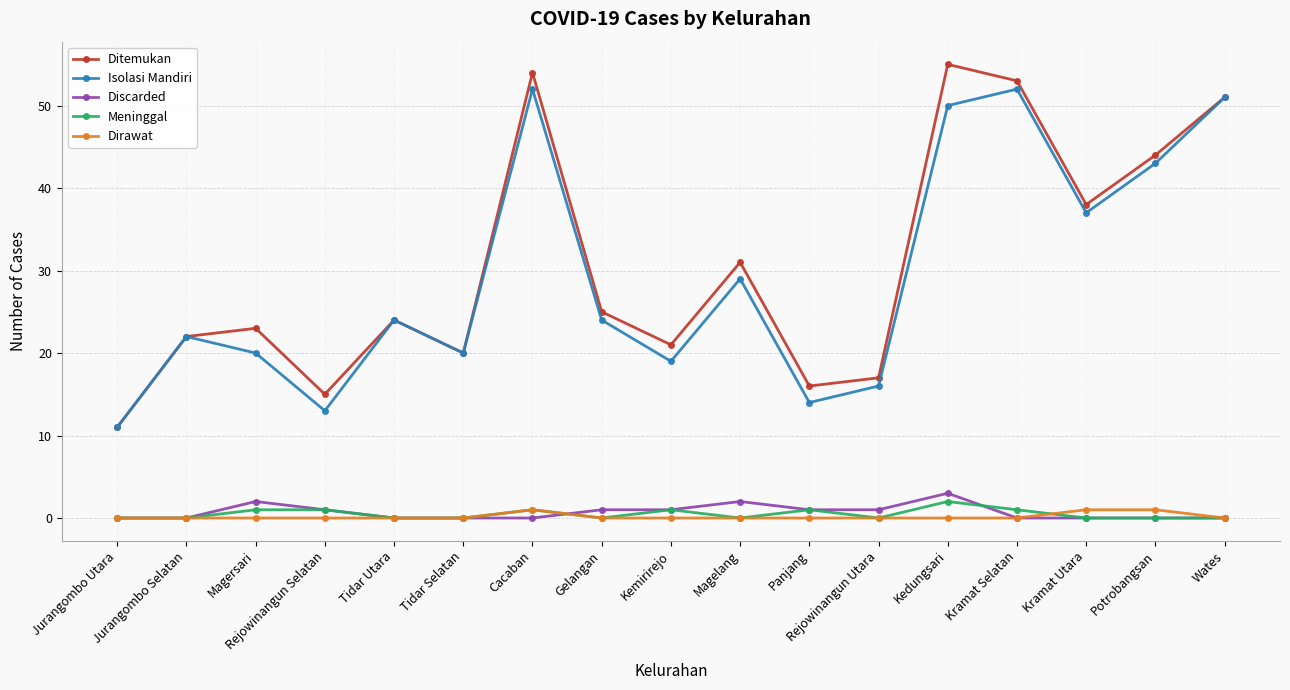

What is the label of the 14th point from the right?

Rejowinangun Selatan